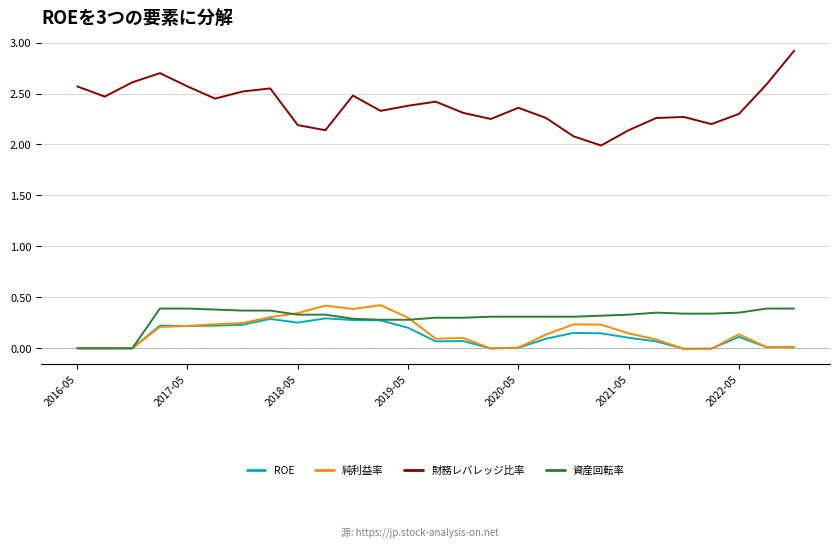

How many lines are shown in the chart?

4